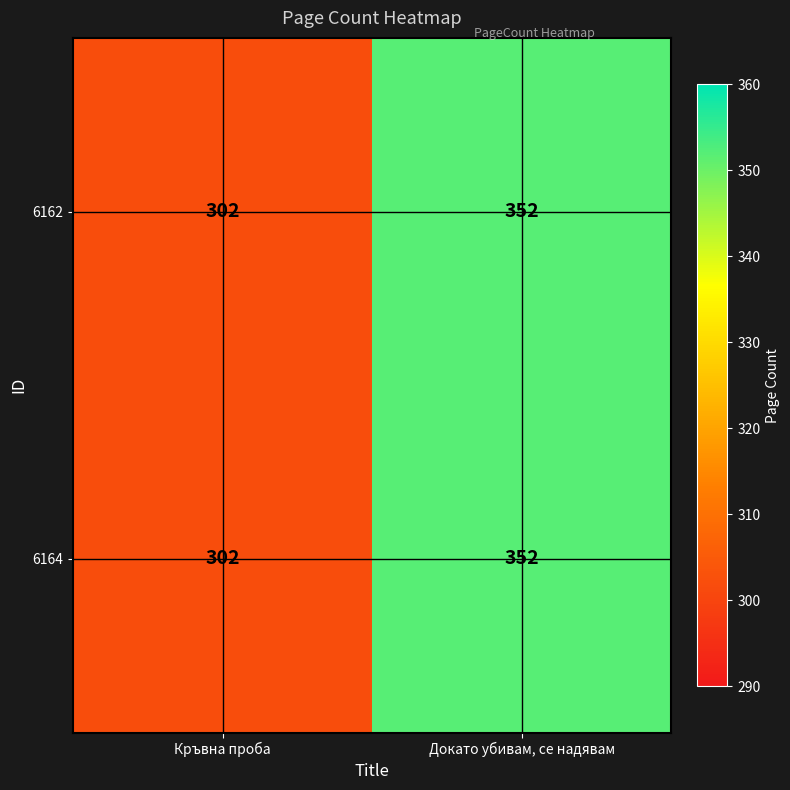

How many categories are shown in the chart?

2